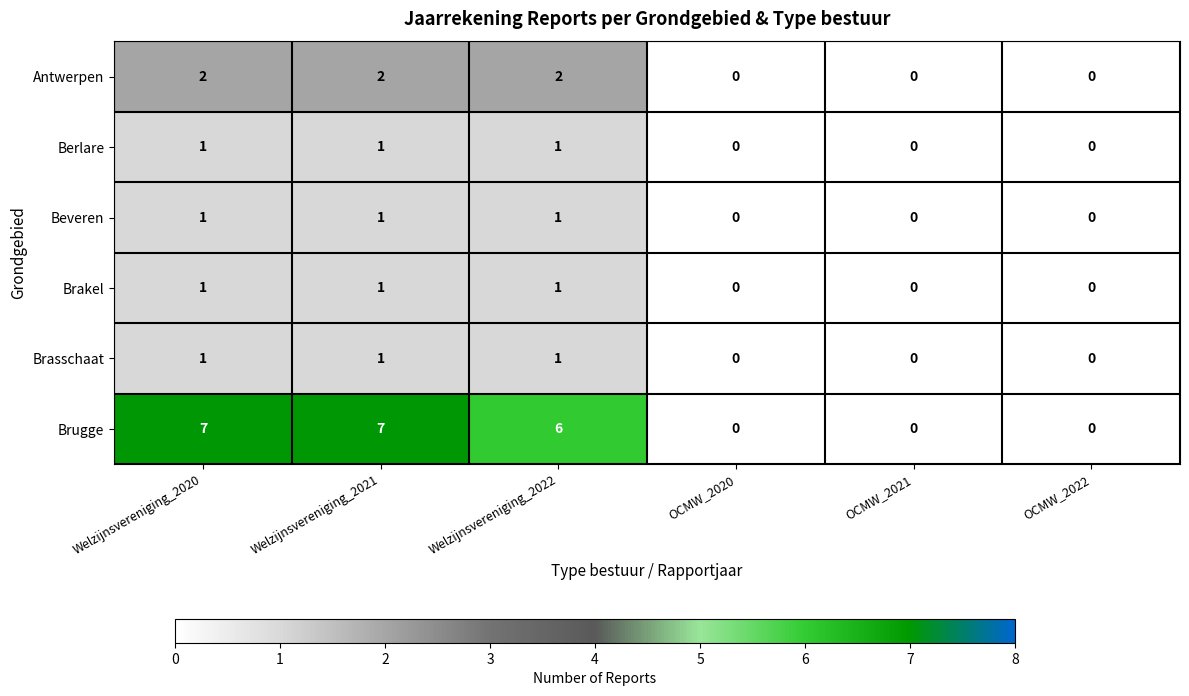

At how many categories does at least one series exceed 4?

3